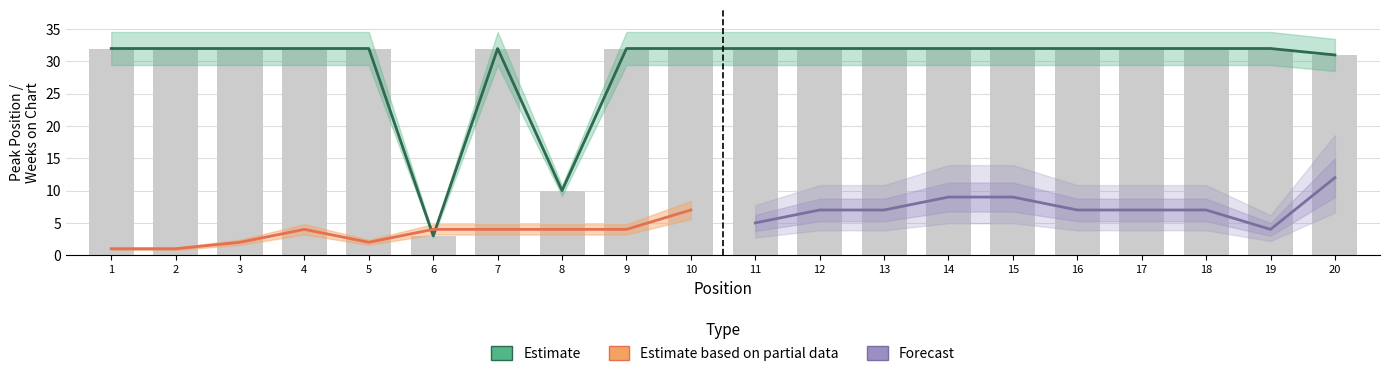

At which label is the value closest to 17?

8